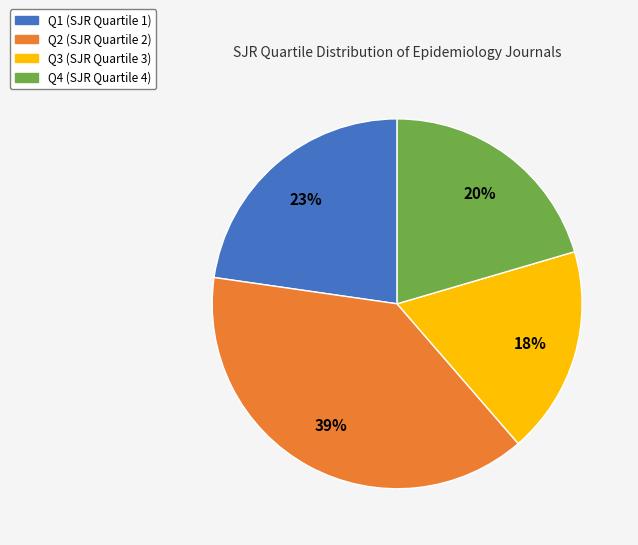

Combined, do Q4 and Q3 account for over 50%?

No